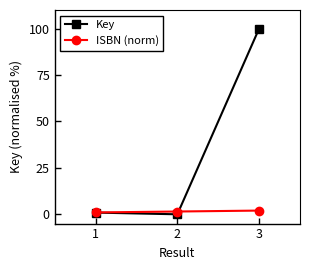

What is the value of the ISBN (norm) point at the 3rd from the left?

2.0